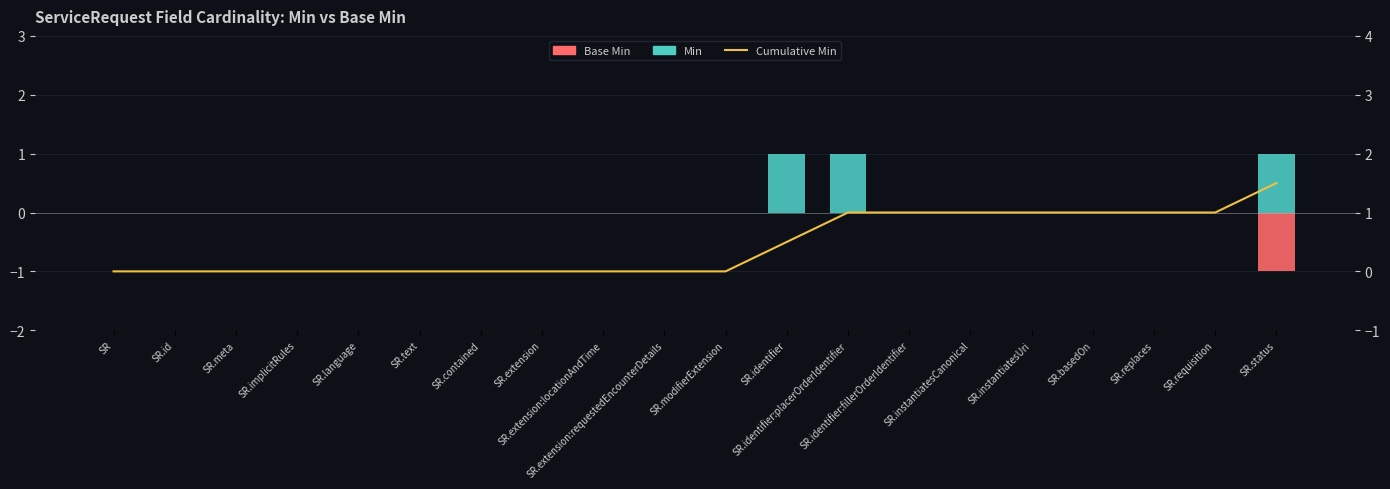

At SR.id, list the series in order from smallest to largest.

Min, Base Min (inverted), Cumulative Min (scaled)